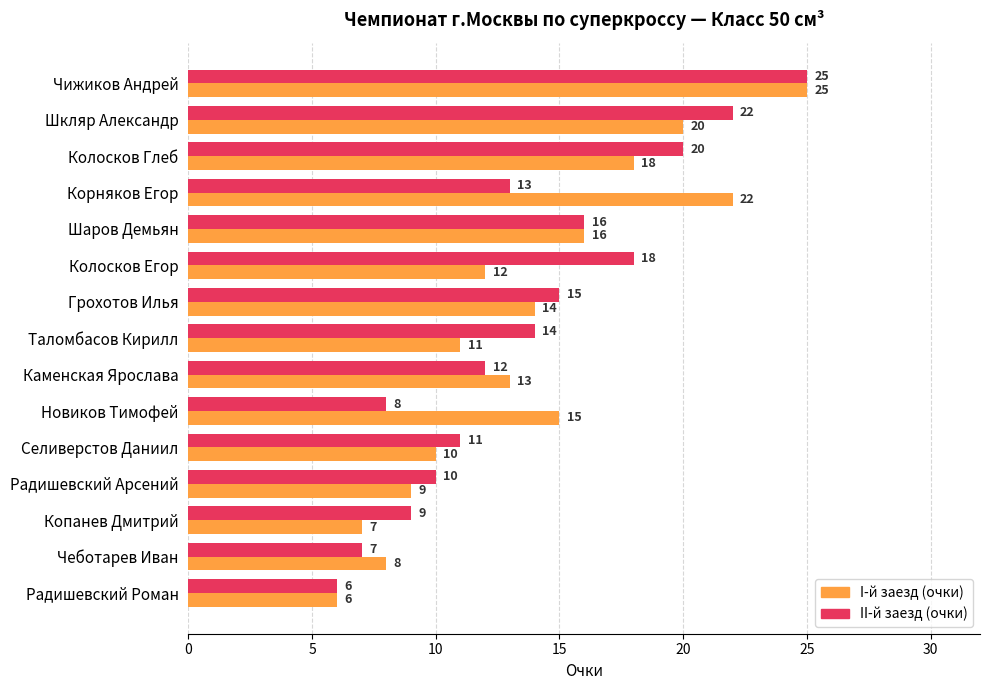

Between Чижиков Андрей and Новиков Тимофей, which series saw the biggest shift?

II-й заезд (очки)